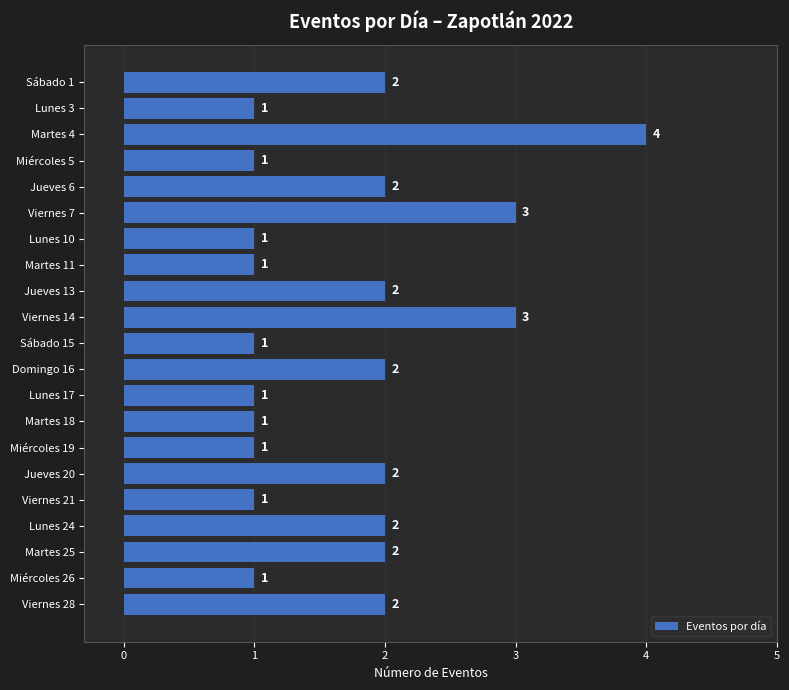

The value at Sábado 1 is 1. True or false?

False